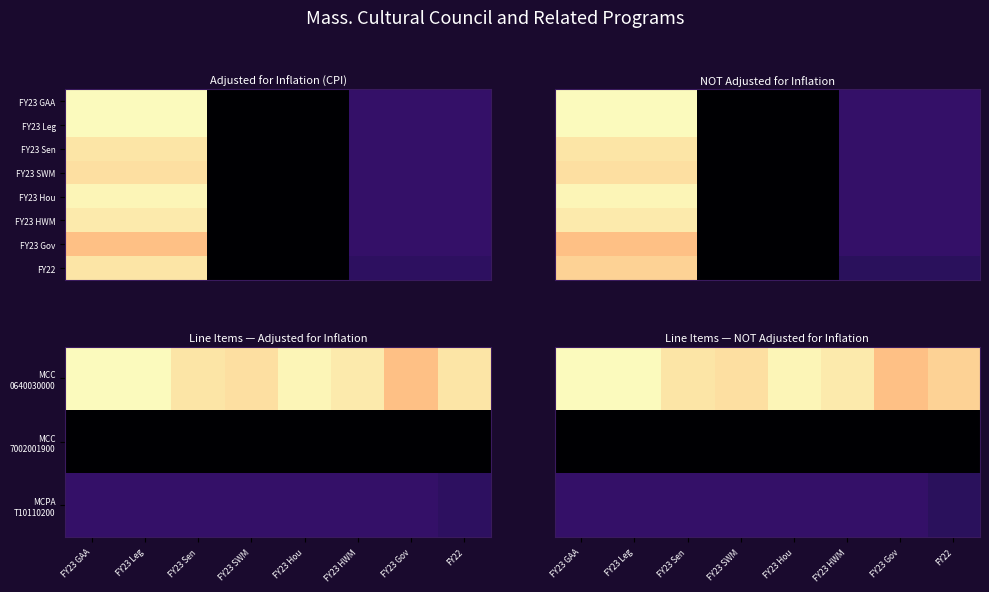

Reading left to right, list all the values displayed in this chart.

FY23 GAA: FY23 GAA=23377000	FY23 Leg=0	FY23 Sen=4344575
FY23 Leg: FY23 GAA=23377000	FY23 Leg=0	FY23 Sen=4344575
FY23 Sen: FY23 GAA=22270000	FY23 Leg=0	FY23 Sen=4344575
FY23 SWM: FY23 GAA=22000000	FY23 Leg=0	FY23 Sen=4344575
FY23 Hou: FY23 GAA=23107000	FY23 Leg=0	FY23 Sen=4344575
FY23 HWM: FY23 GAA=22500000	FY23 Leg=0	FY23 Sen=4344575
FY23 Gov: FY23 GAA=20382378	FY23 Leg=0	FY23 Sen=4344575
FY22: FY23 GAA=22299729	FY23 Leg=0	FY23 Sen=3982542